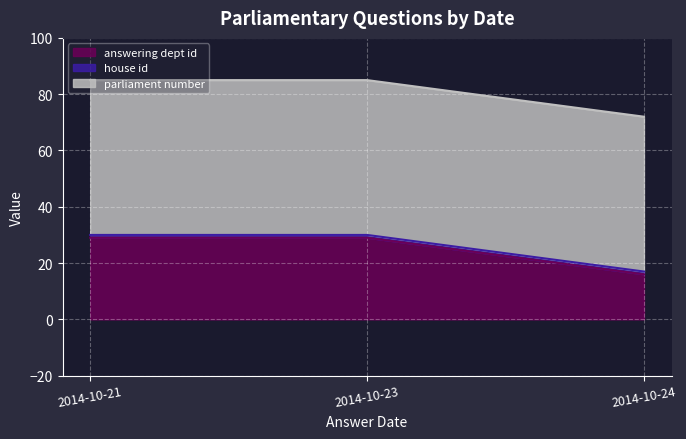

Which series has the largest total across all categories?

parliament number